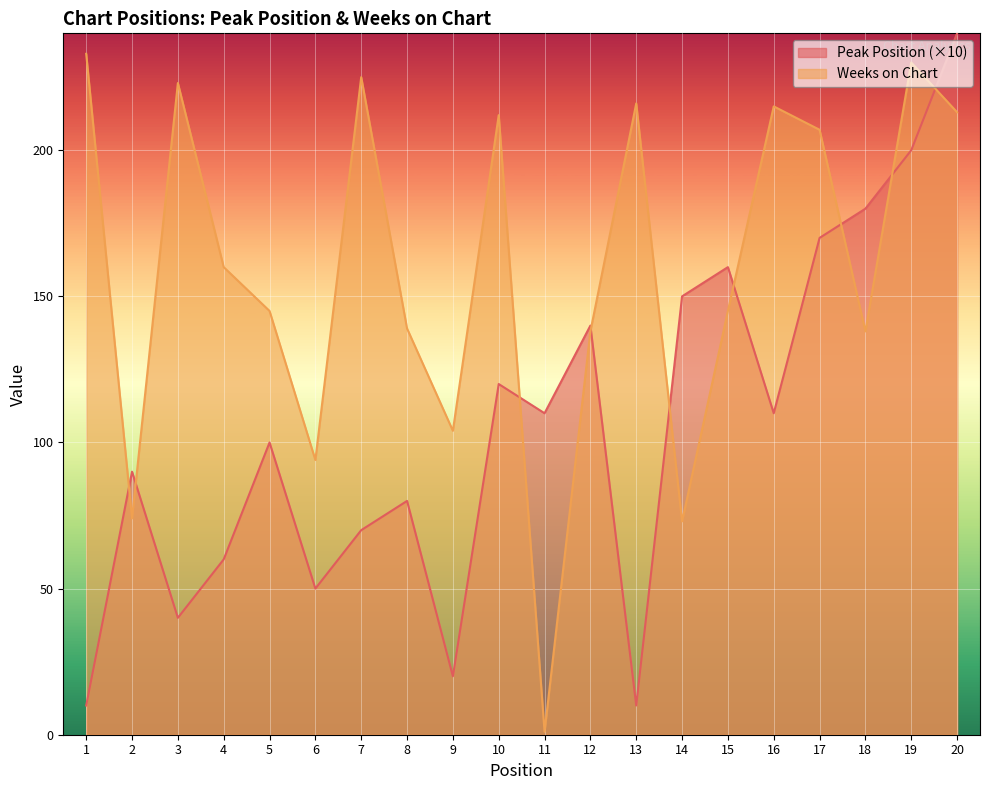

True or false: Weeks on Chart has a value of 139 at 8.

True